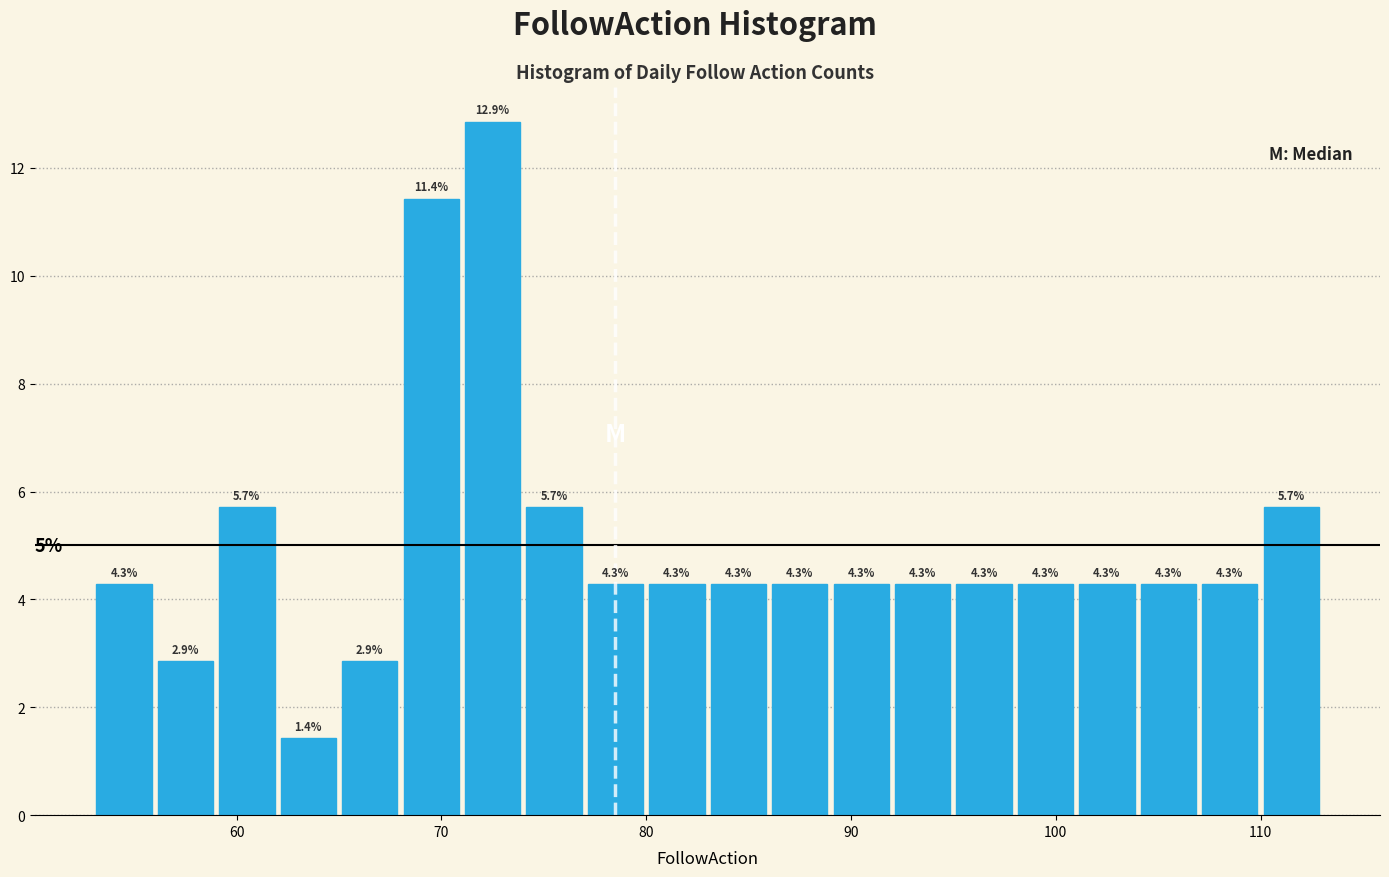

Around what value on the x-axis is the tallest bar? Give the approximate position of its centre, as read against the axis.

73